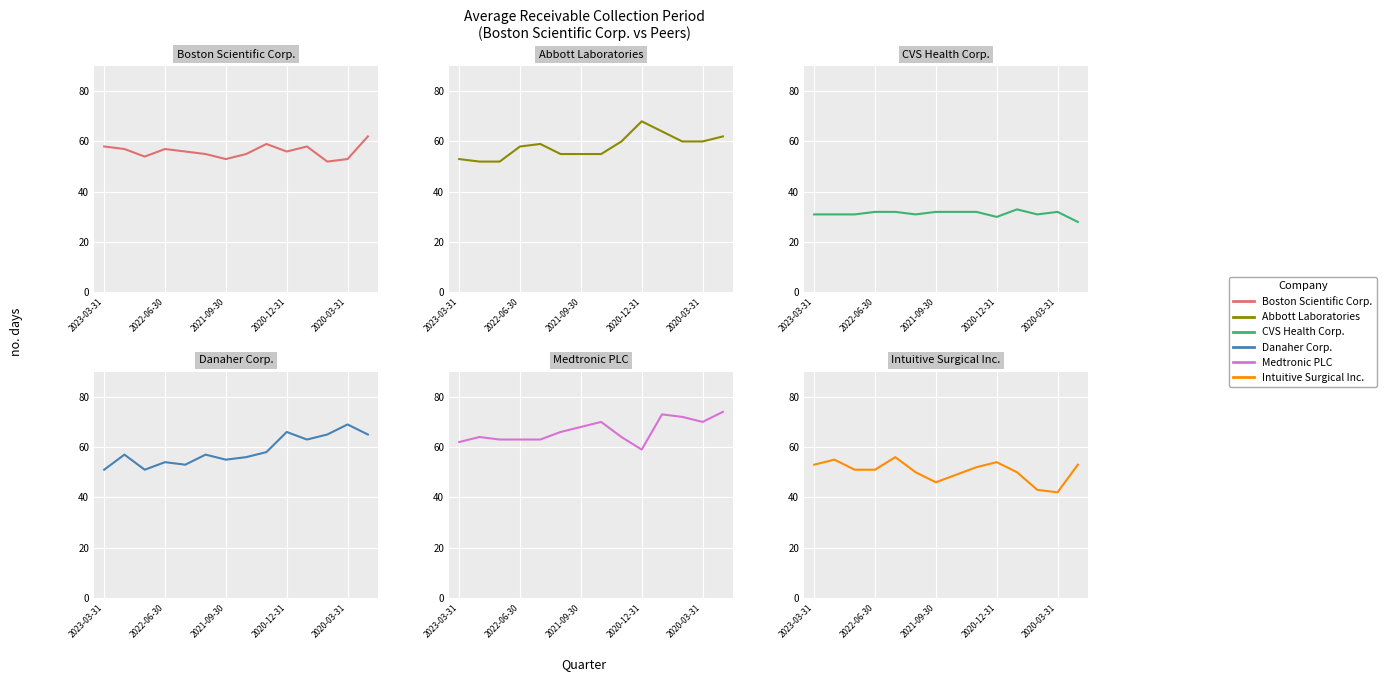

Rank the series by their maximum value, from lowest to highest.

CVS Health Corp., Intuitive Surgical Inc., Boston Scientific Corp., Abbott Laboratories, Danaher Corp., Medtronic PLC